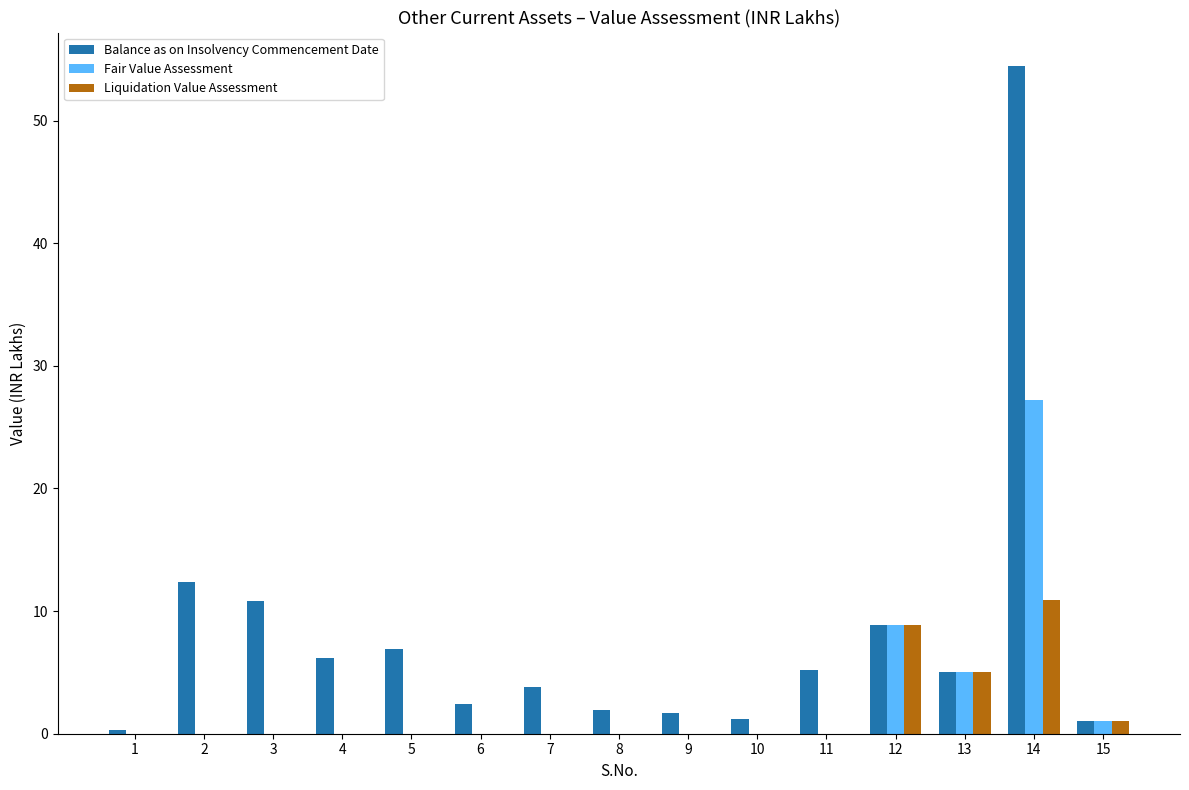

Where is Liquidation Value Assessment nearest to the value 5?

13